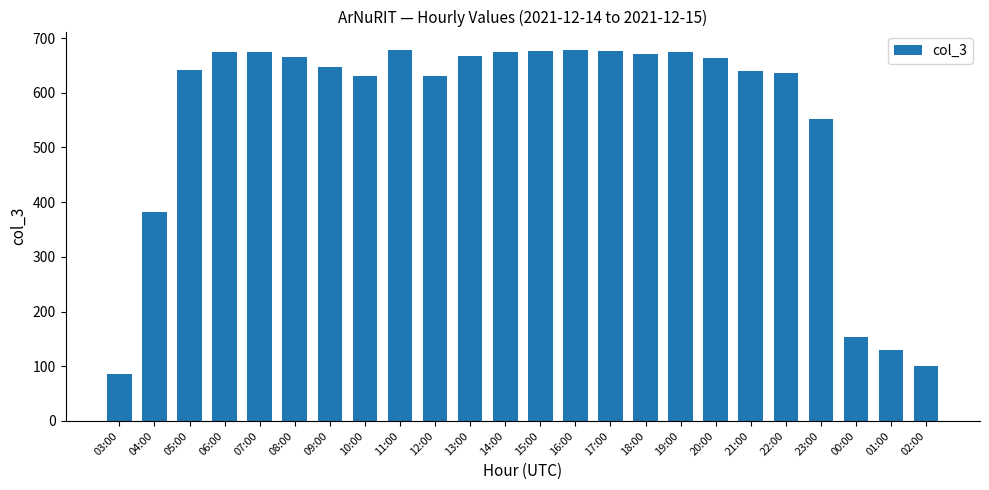

What is the difference between the values at 00:00 and 21:00?

485